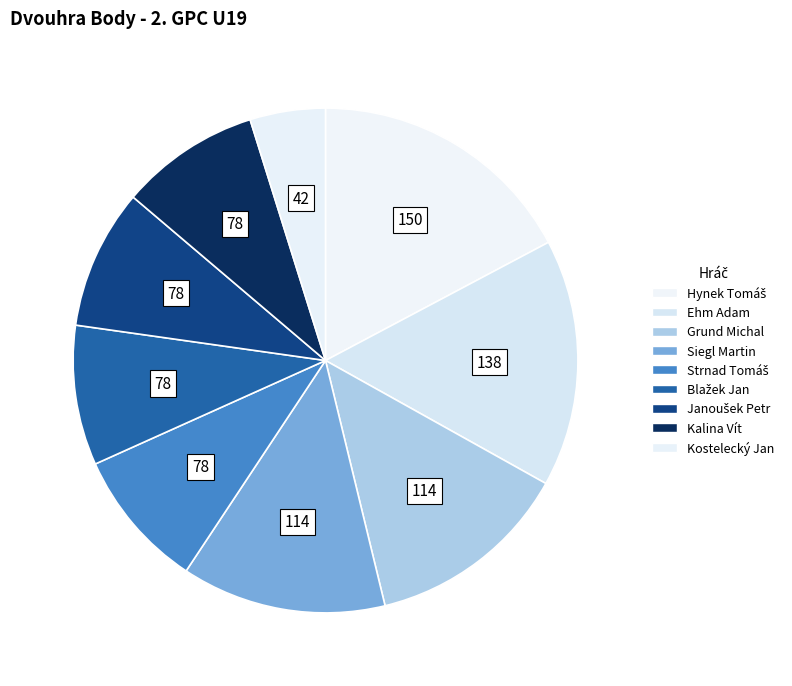

Count the number of slices in the pie.

9